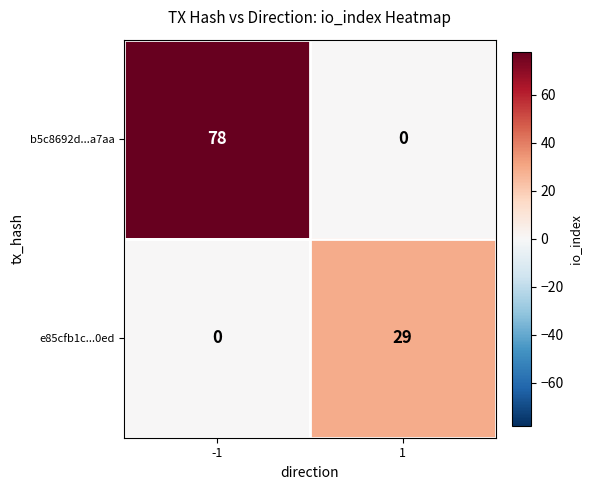

Which series has the largest range (max minus min)?

b5c8692d...a7aa